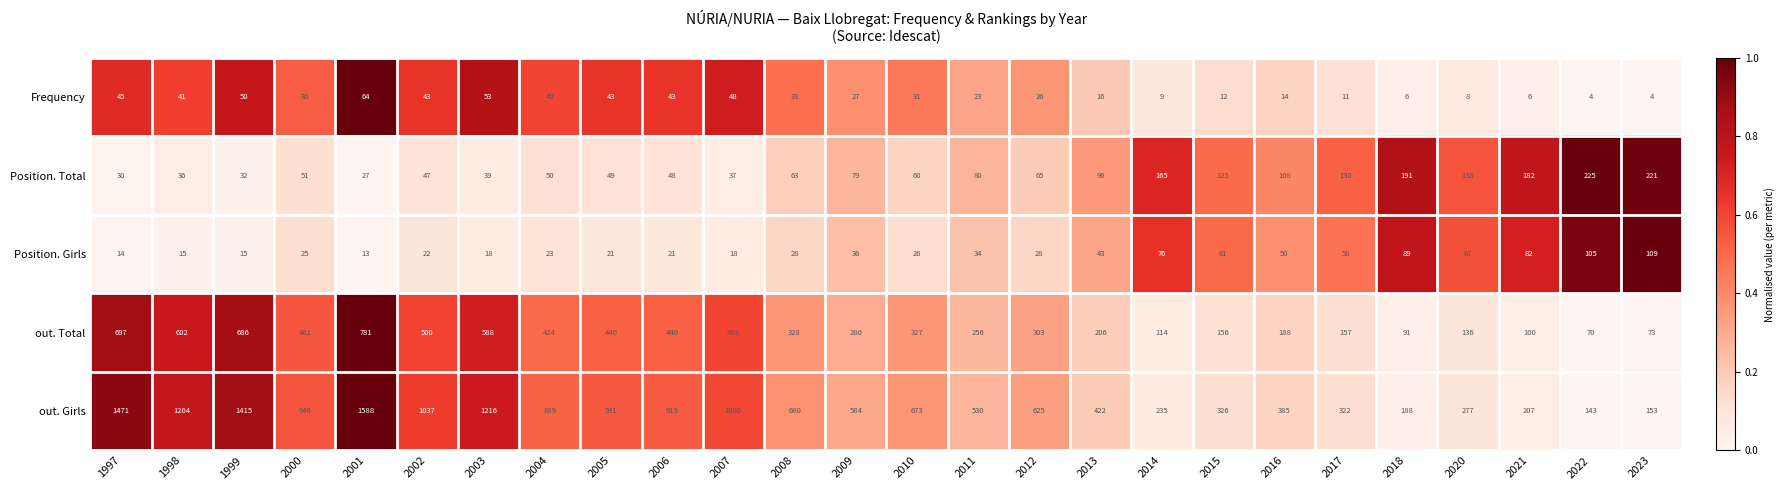

What is the greatest value displayed?

1588